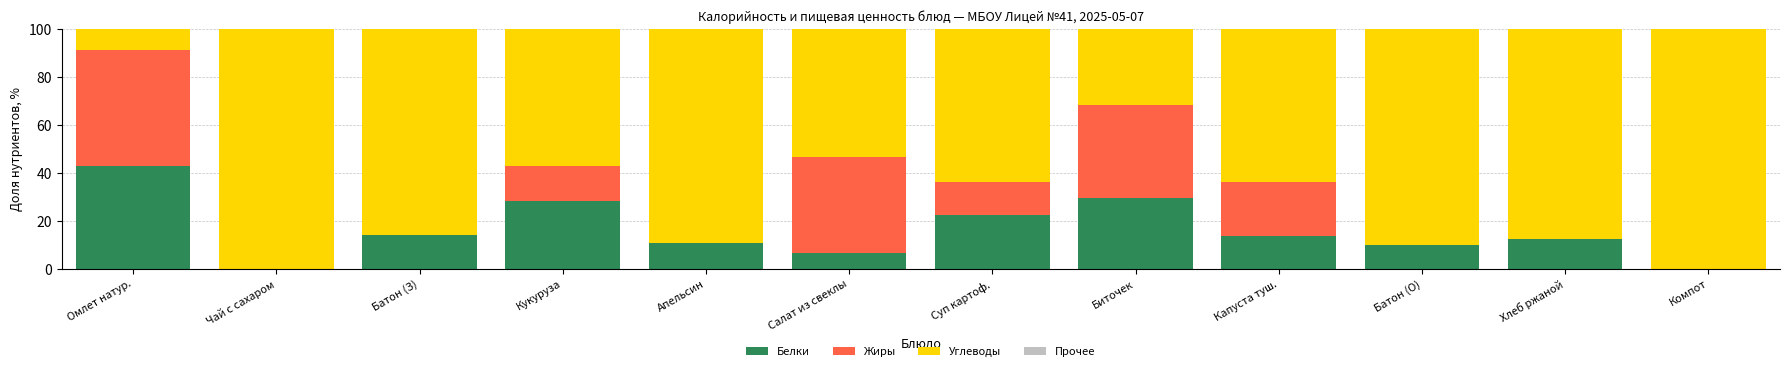

How many values in the Белки series exceed 13?

6